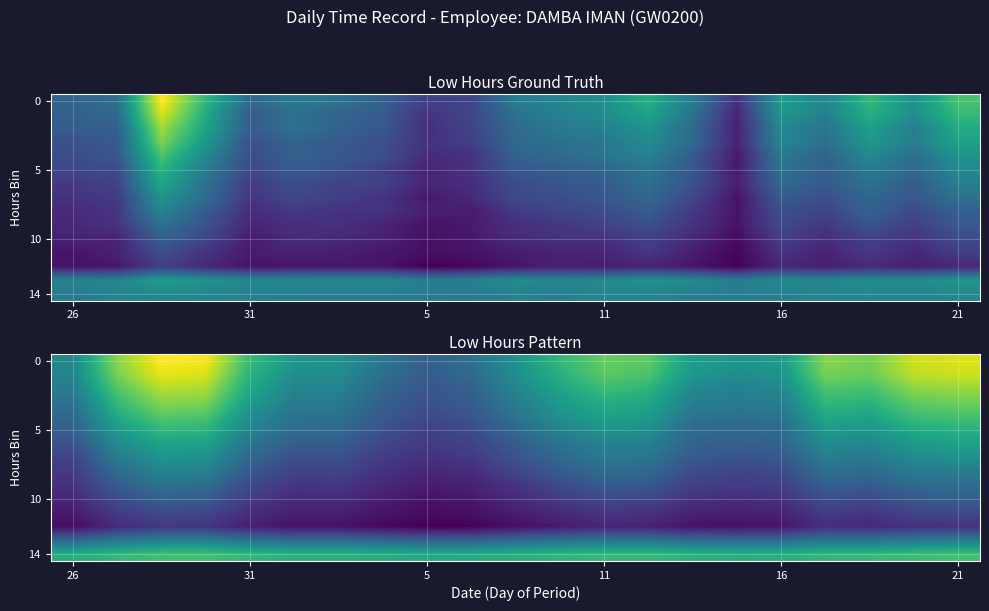

At how many categories does at least one series exceed 0?

21